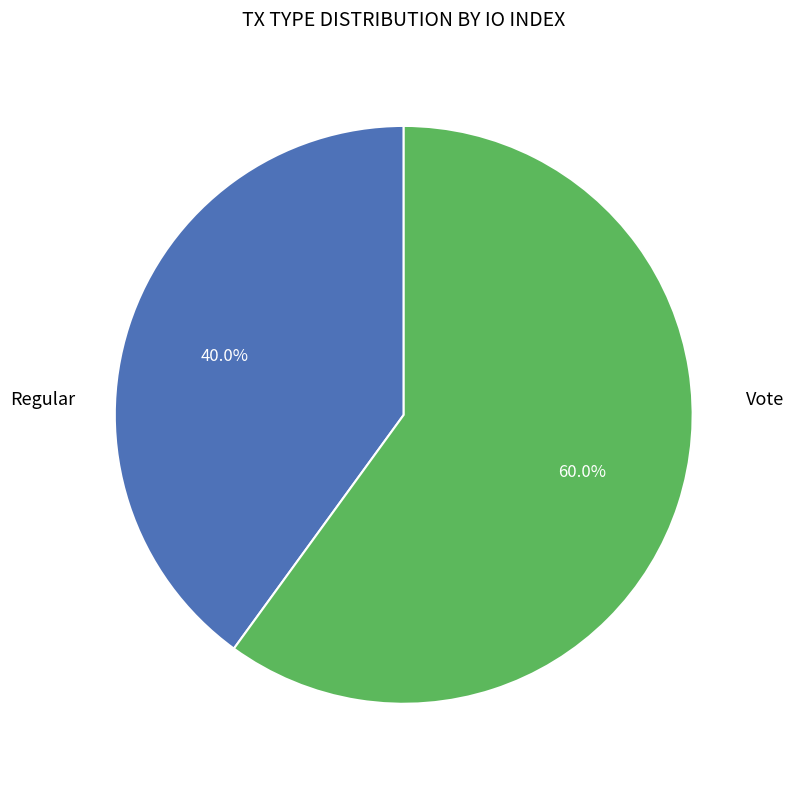

Does Vote represent more than half of the total?

Yes